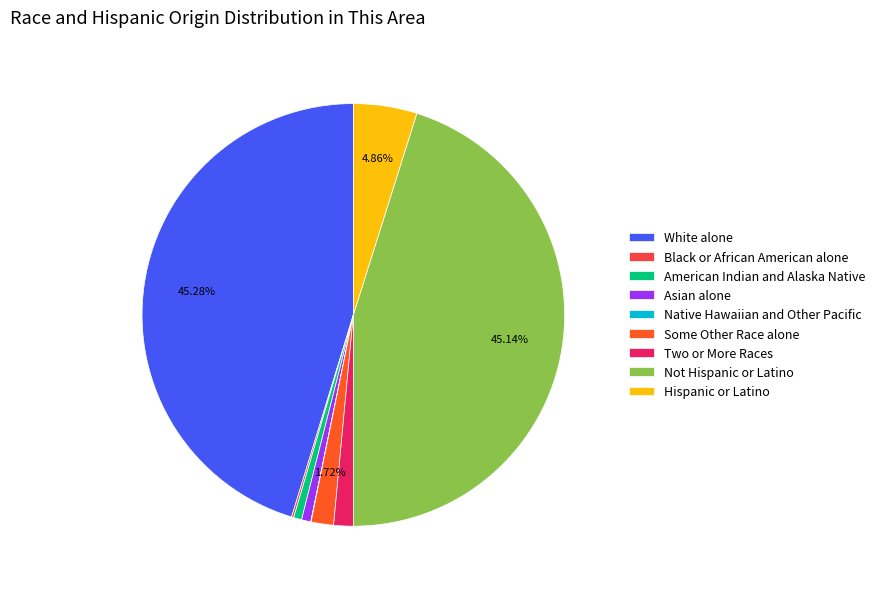

To the nearest percent, what percentage of the pie is Asian alone?

1%